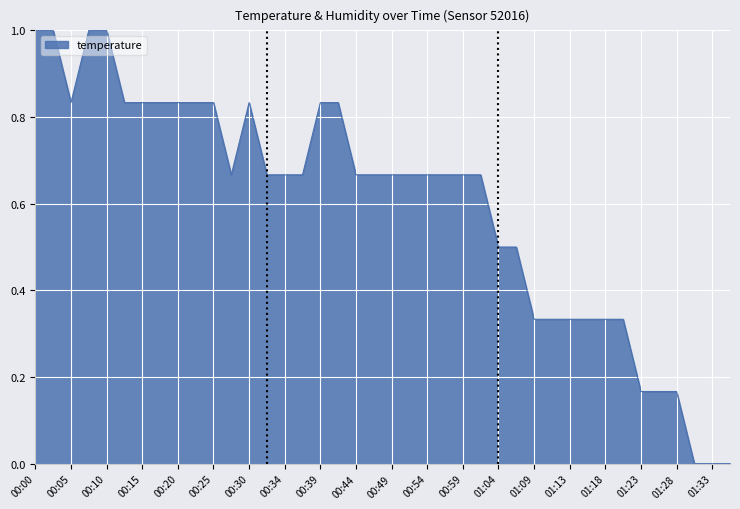

Count the number of data series in this chart.

1